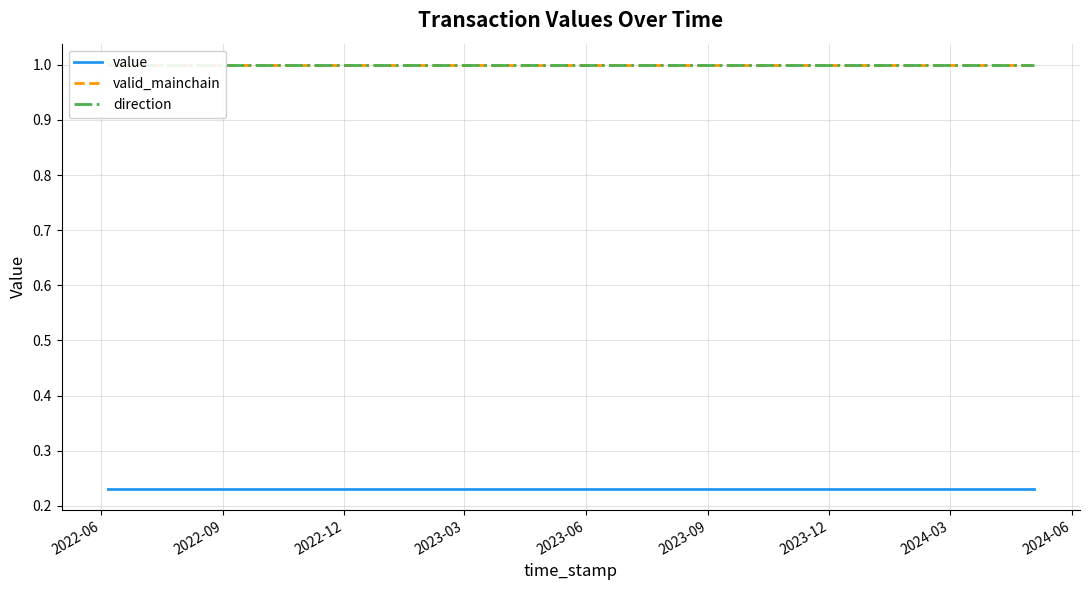

How many lines are shown in the chart?

3